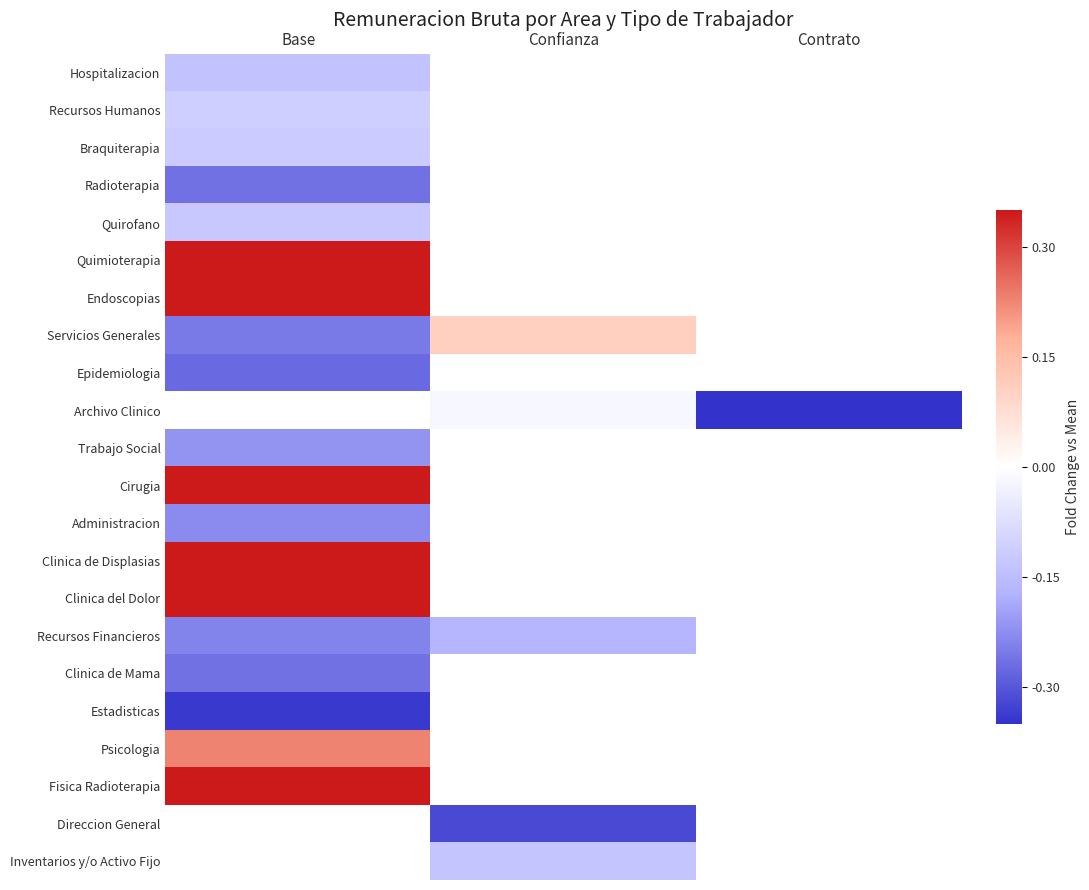

At which label does Fisica Radioterapia reach its minimum?

Base